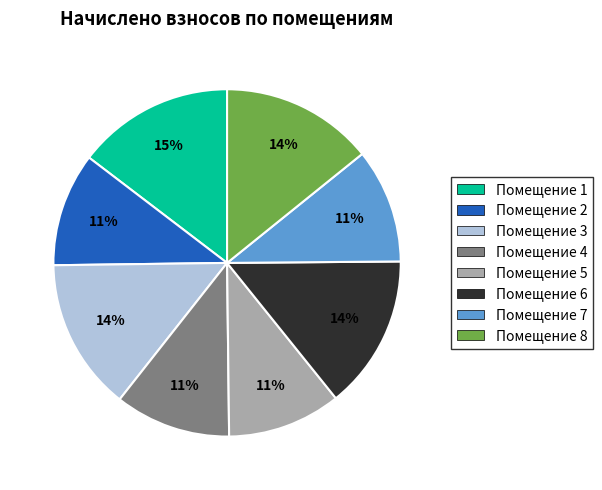

To the nearest percent, what is the difference between the largest and smallest slice percentages?

4%